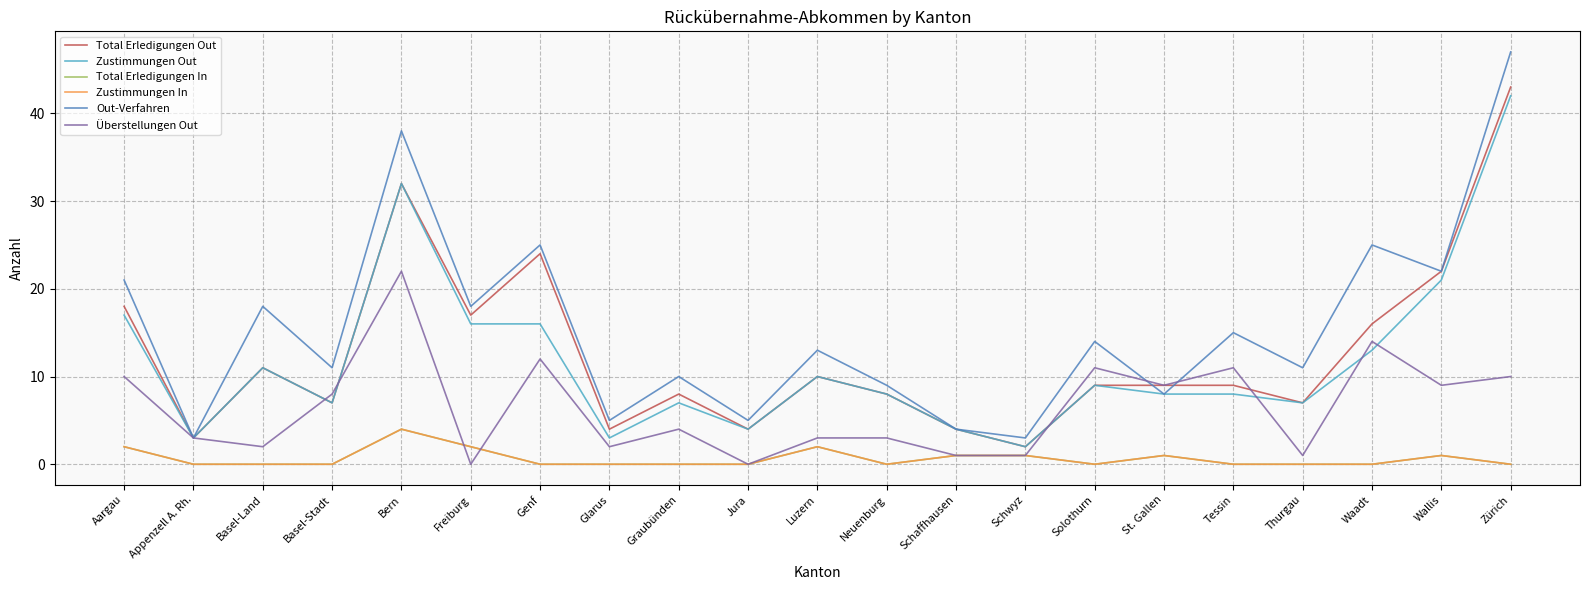

Reading right to left, what are all the values shown in this chart?

Total Erledigungen Out: Zürich=43	Wallis=22	Waadt=16	Thurgau=7	Tessin=9	St. Gallen=9	Solothurn=9	Schwyz=2	Schaffhausen=4	Neuenburg=8	Luzern=10	Jura=4	Graubünden=8	Glarus=4	Genf=24	Freiburg=17	Bern=32	Basel-Stadt=7	Basel-Land=11	Appenzell A. Rh.=3	Aargau=18
Zustimmungen Out: Zürich=42	Wallis=21	Waadt=13	Thurgau=7	Tessin=8	St. Gallen=8	Solothurn=9	Schwyz=2	Schaffhausen=4	Neuenburg=8	Luzern=10	Jura=4	Graubünden=7	Glarus=3	Genf=16	Freiburg=16	Bern=32	Basel-Stadt=7	Basel-Land=11	Appenzell A. Rh.=3	Aargau=17
Total Erledigungen In: Zürich=0	Wallis=1	Waadt=0	Thurgau=0	Tessin=0	St. Gallen=1	Solothurn=0	Schwyz=1	Schaffhausen=1	Neuenburg=0	Luzern=2	Jura=0	Graubünden=0	Glarus=0	Genf=0	Freiburg=2	Bern=4	Basel-Stadt=0	Basel-Land=0	Appenzell A. Rh.=0	Aargau=2
Zustimmungen In: Zürich=0	Wallis=1	Waadt=0	Thurgau=0	Tessin=0	St. Gallen=1	Solothurn=0	Schwyz=1	Schaffhausen=1	Neuenburg=0	Luzern=2	Jura=0	Graubünden=0	Glarus=0	Genf=0	Freiburg=2	Bern=4	Basel-Stadt=0	Basel-Land=0	Appenzell A. Rh.=0	Aargau=2
Out-Verfahren: Zürich=47	Wallis=22	Waadt=25	Thurgau=11	Tessin=15	St. Gallen=8	Solothurn=14	Schwyz=3	Schaffhausen=4	Neuenburg=9	Luzern=13	Jura=5	Graubünden=10	Glarus=5	Genf=25	Freiburg=18	Bern=38	Basel-Stadt=11	Basel-Land=18	Appenzell A. Rh.=3	Aargau=21
Überstellungen Out: Zürich=10	Wallis=9	Waadt=14	Thurgau=1	Tessin=11	St. Gallen=9	Solothurn=11	Schwyz=1	Schaffhausen=1	Neuenburg=3	Luzern=3	Jura=0	Graubünden=4	Glarus=2	Genf=12	Freiburg=0	Bern=22	Basel-Stadt=8	Basel-Land=2	Appenzell A. Rh.=3	Aargau=10